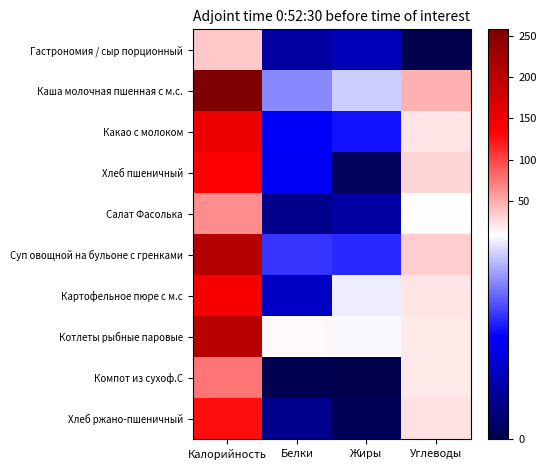

Which series has the largest total across all categories?

Каша молочная пшенная с м.с.